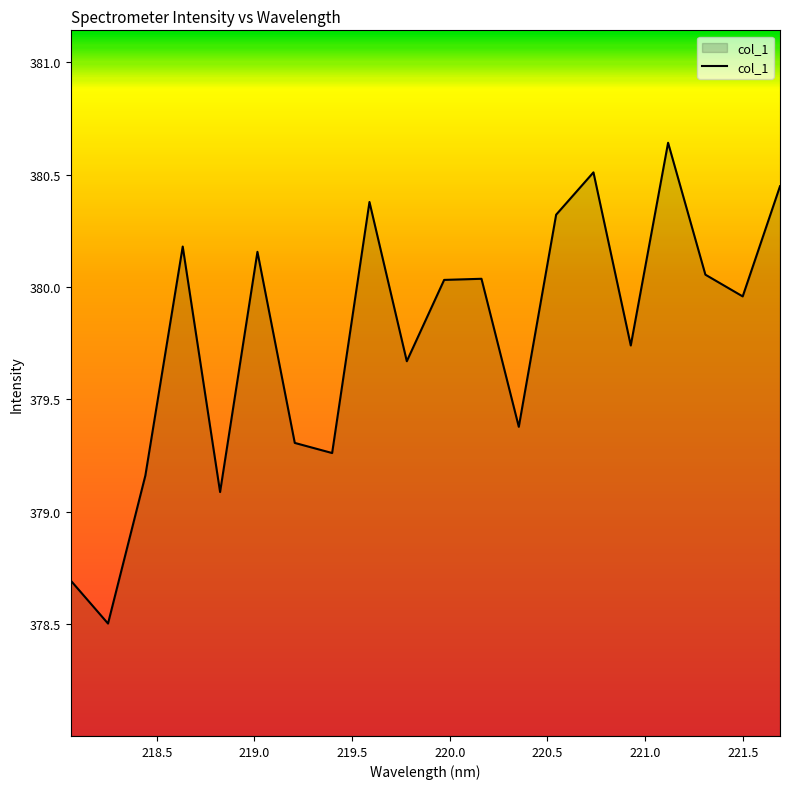

What is the smallest value displayed?

378.5